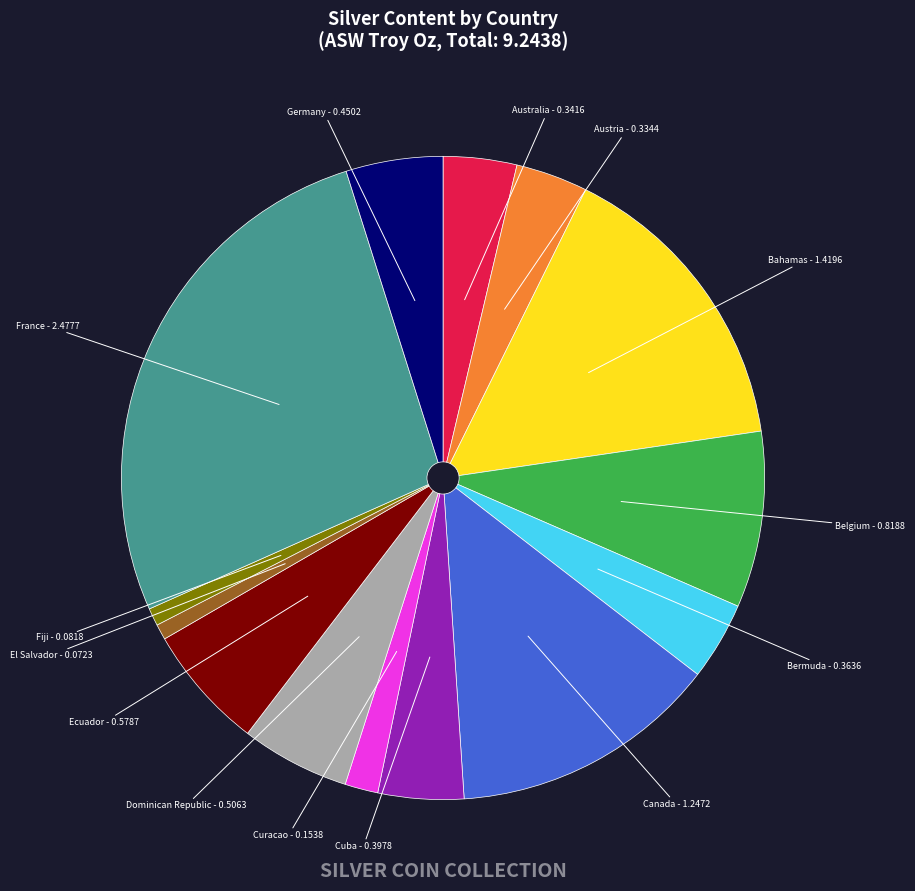

Does any single category account for the majority?

No